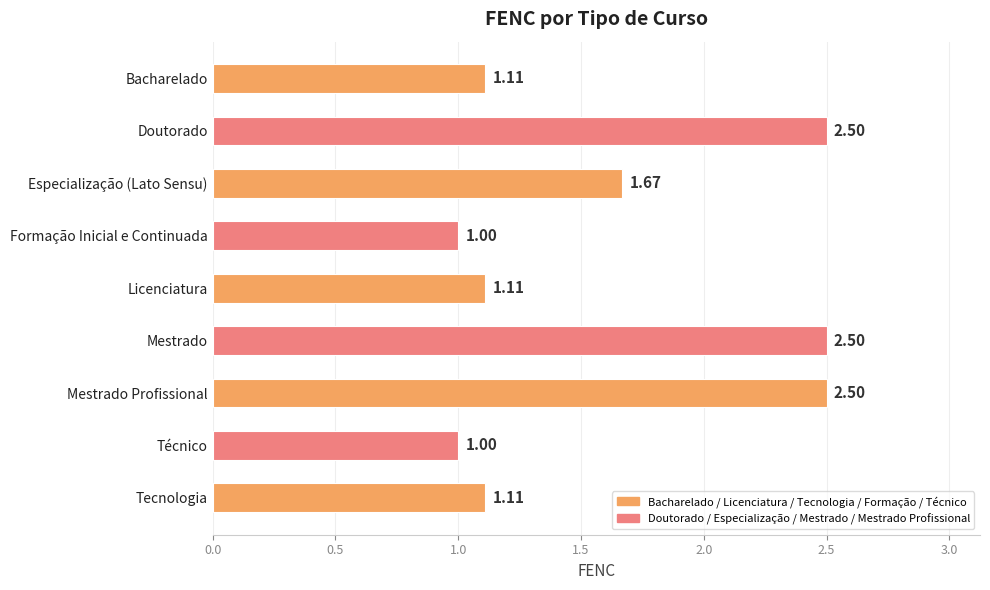

What is the difference between the second highest and minimum values?

1.5